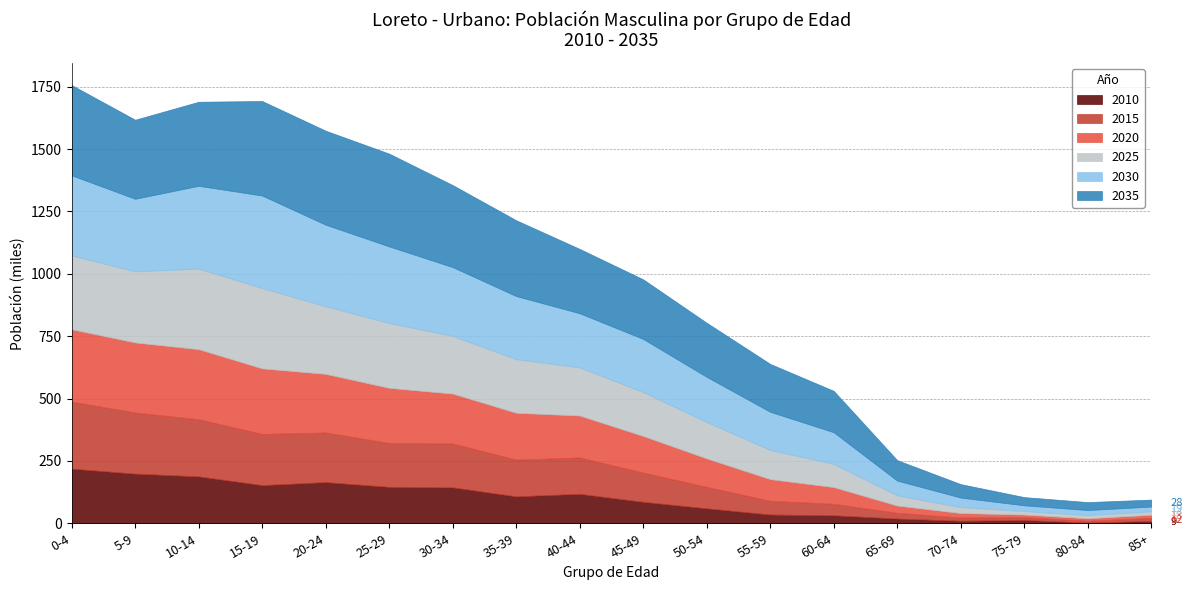

At which category does the chart reach its minimum across all series?

80-84